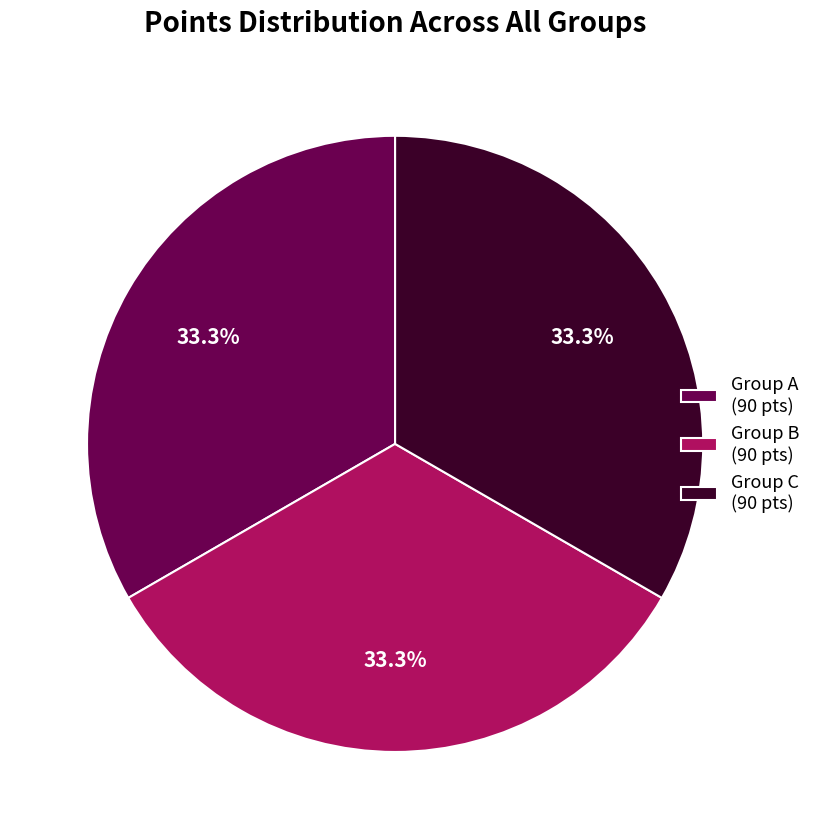

Do Group A (90 pts) and Group C (90 pts) together represent more than half of the pie?

Yes